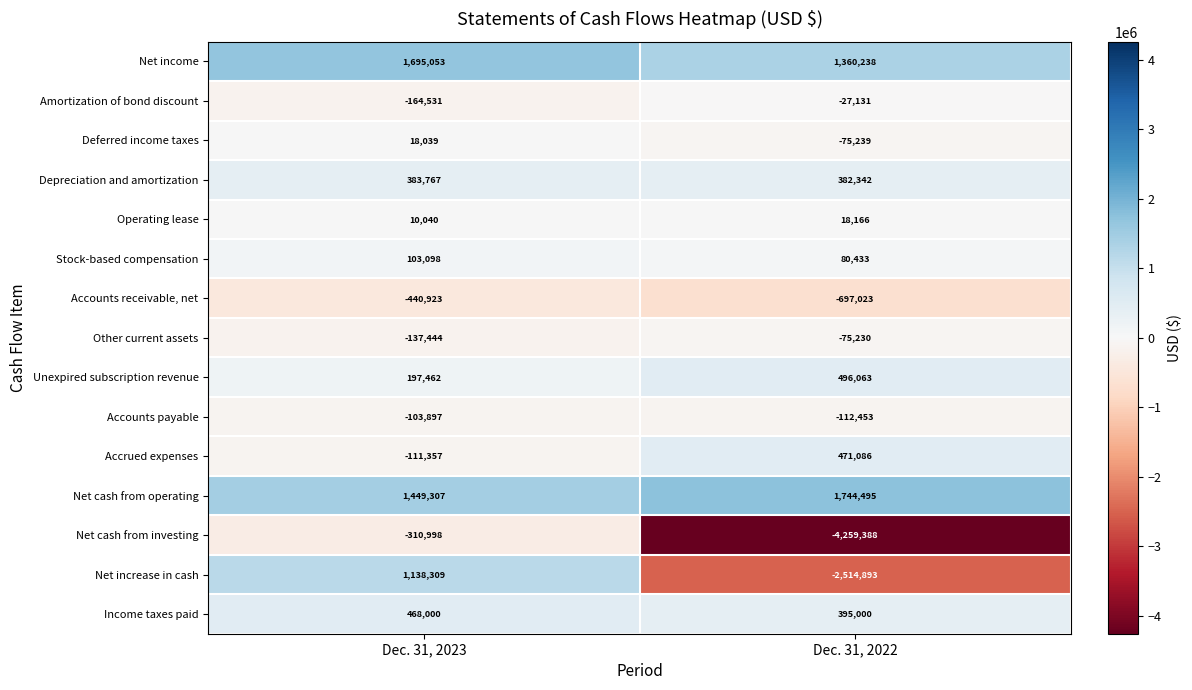

True or false: Amortization of bond discount has a value of -164531 at Dec. 31, 2023.

True